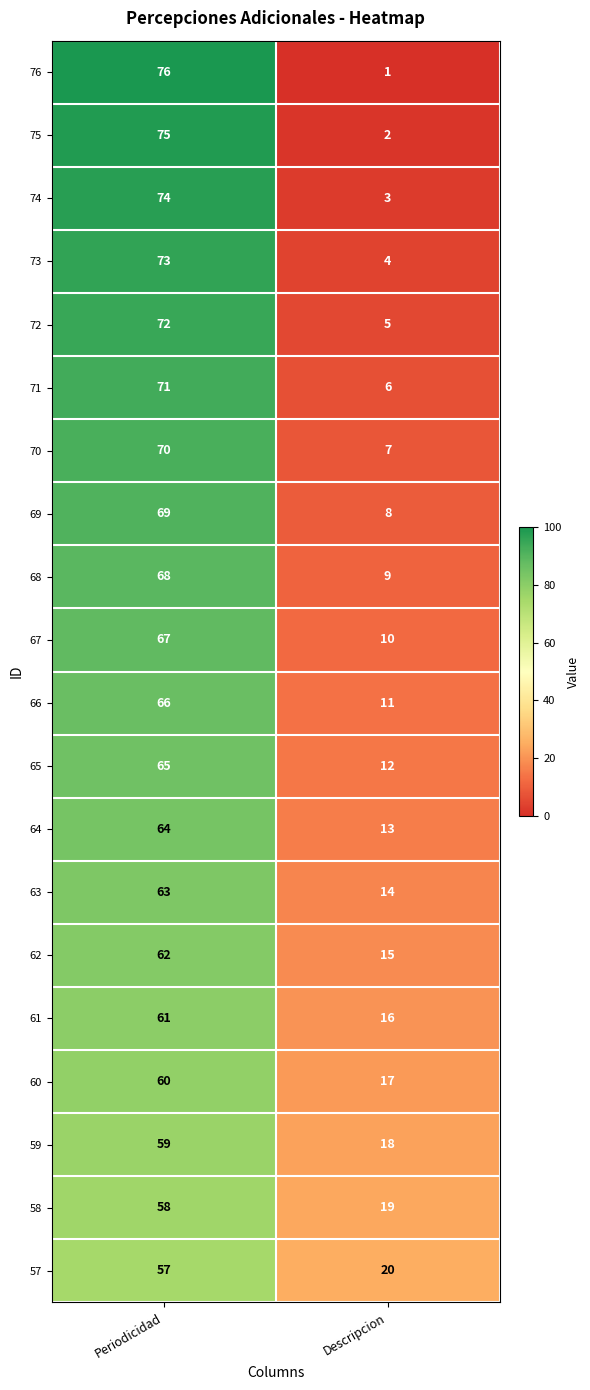

What is the sum of the 59 values at Periodicidad and Descripcion?

77